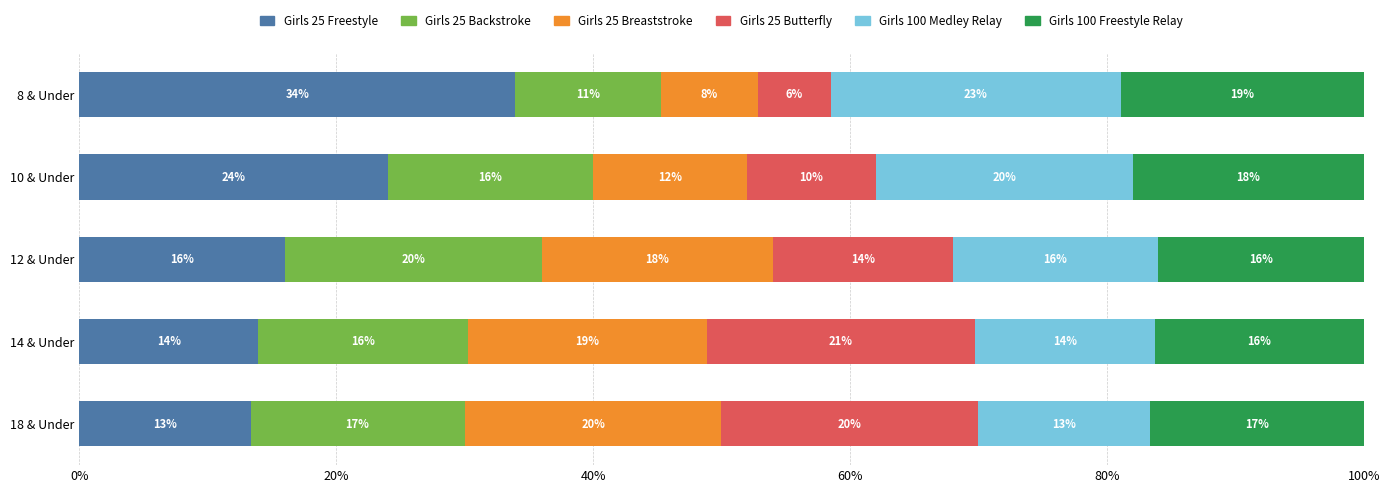

Which category has the lowest value in the Girls 25 Freestyle series?

18 & Under